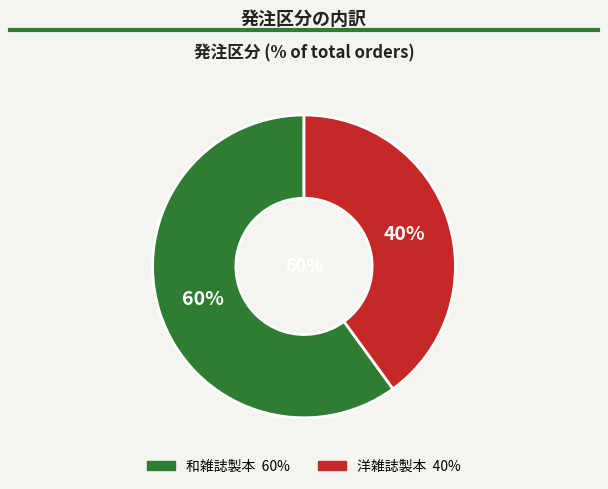

Rank the categories by value from highest to lowest.

和雑誌製本, 洋雑誌製本